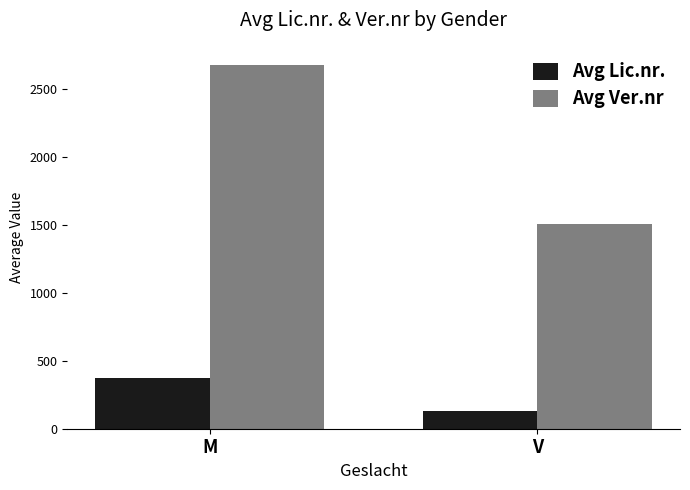

True or false: Avg Ver.nr has a value of 332.1 at V.

False